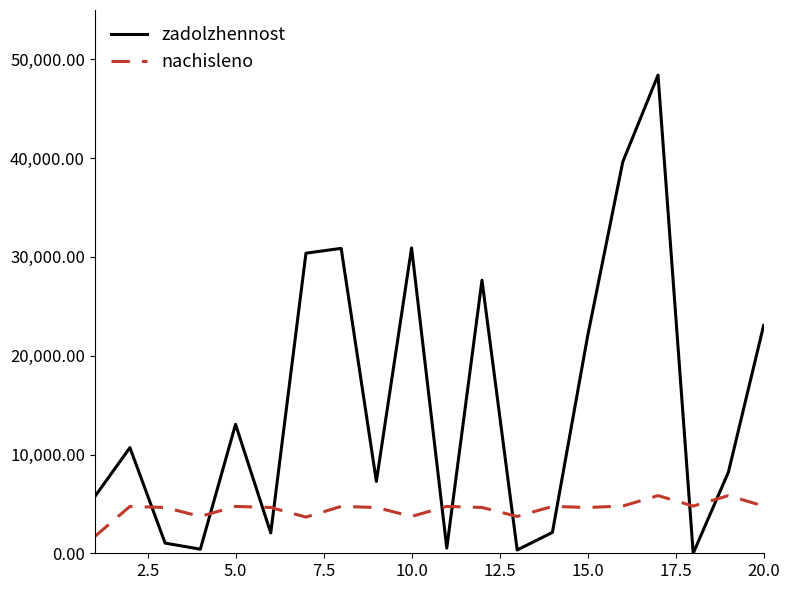

Rank the series by their average value, from highest to lowest.

zadolzhennost, nachisleno